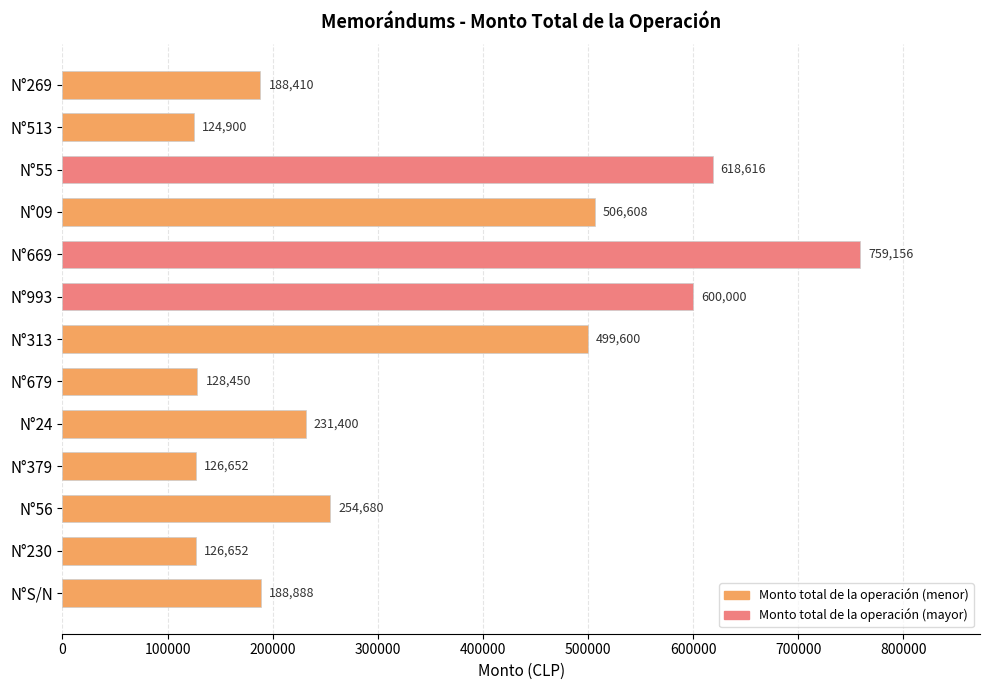

What is the change in value from N°56 to N°230?

-128028